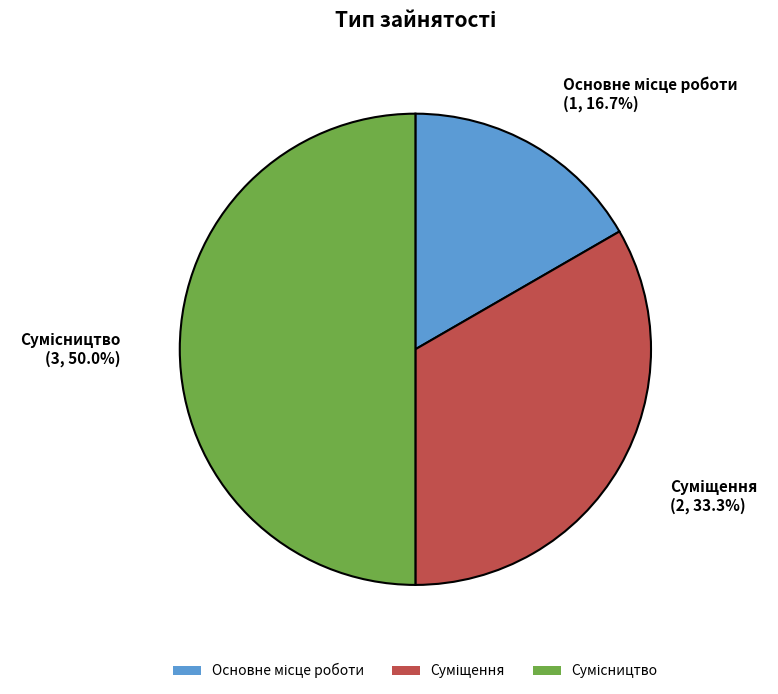

Count the number of slices in the pie.

3